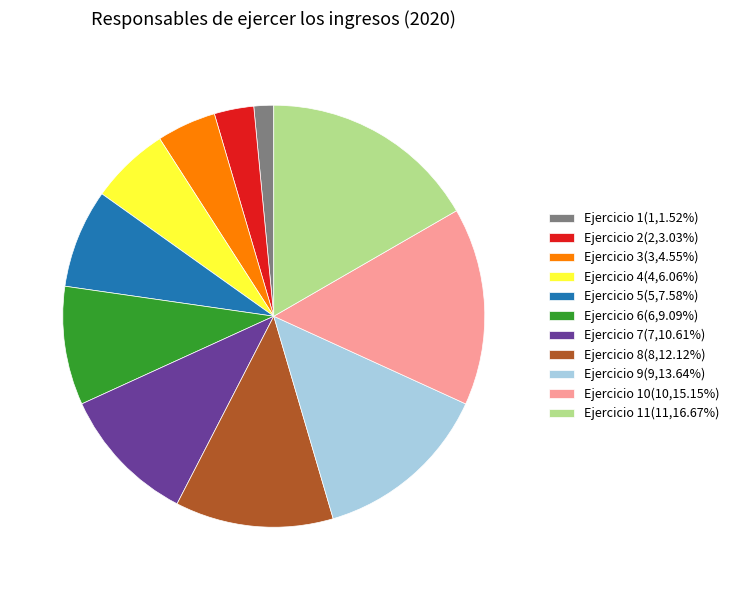

Is the sum of Ejercicio 10(10,15.15%) and Ejercicio 5(5,7.58%) greater than half?

No